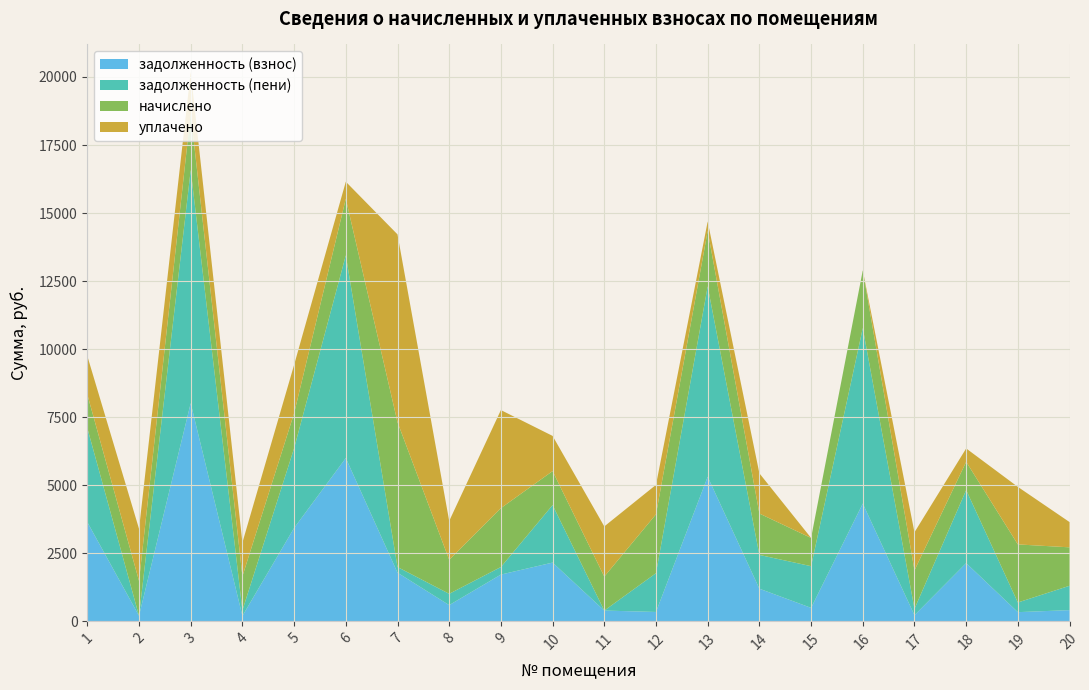

Reading left to right, list all the values displayed in this chart.

задолженность (взнос): 3643.3	203.1	8014.6	198.2	3429.2	5997.4	1786.6	594.5	1717.2	2157.7	394.7	343.4	5310.4	1198.3	494.1	4325.4	224.1	2138.4	336.4	411.0
задолженность (пени): 3459.1	0.0	8569.4	208.1	2931.6	7448.8	208.1	416.2	278.0	2112.7	0.0	1424.9	6997.4	1240.9	1531.7	6448.3	235.3	2684.4	355.5	895.3
начислено: 1231.5	1282.6	2078.6	1248.5	1282.6	2078.6	5321.9	1248.5	2163.7	1248.5	1248.5	2163.7	2034.4	1520.7	1037.6	2122.9	1411.9	1037.6	2133.1	1411.9
уплачено: 1415.7	1913.4	1523.8	1238.6	1780.2	627.3	6900.4	1426.9	3602.8	1293.6	1843.4	1082.2	347.4	1478.1	0.0	0.0	1400.7	491.7	2114.0	927.5